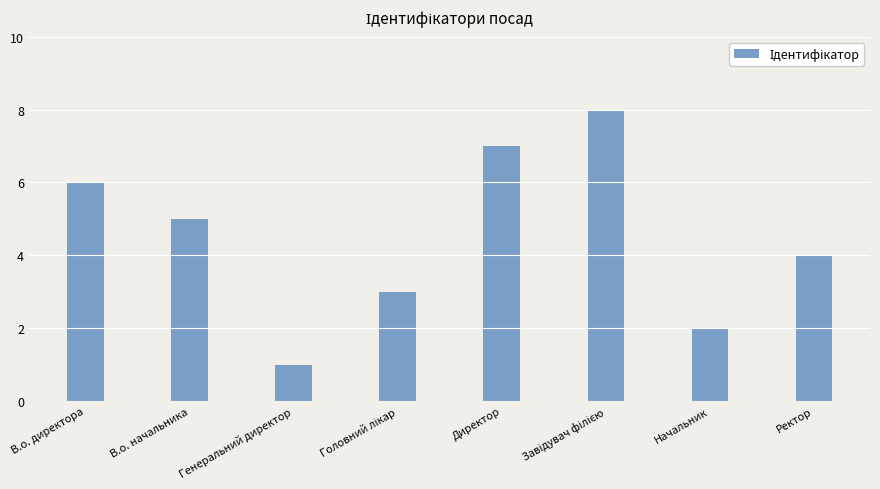

The value at В.о. начальника is 2. True or false?

False